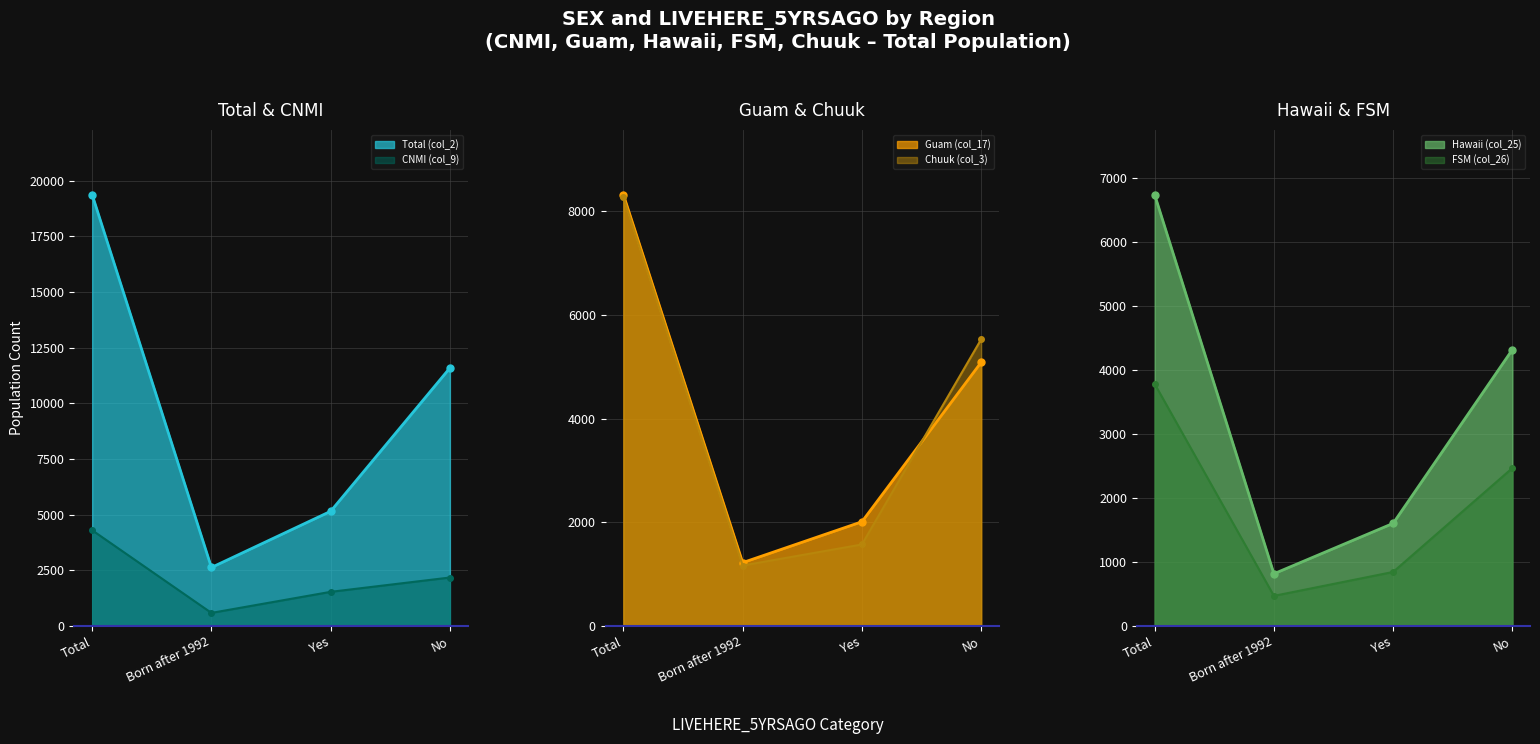

What is the total value across all series at Yes?

12720